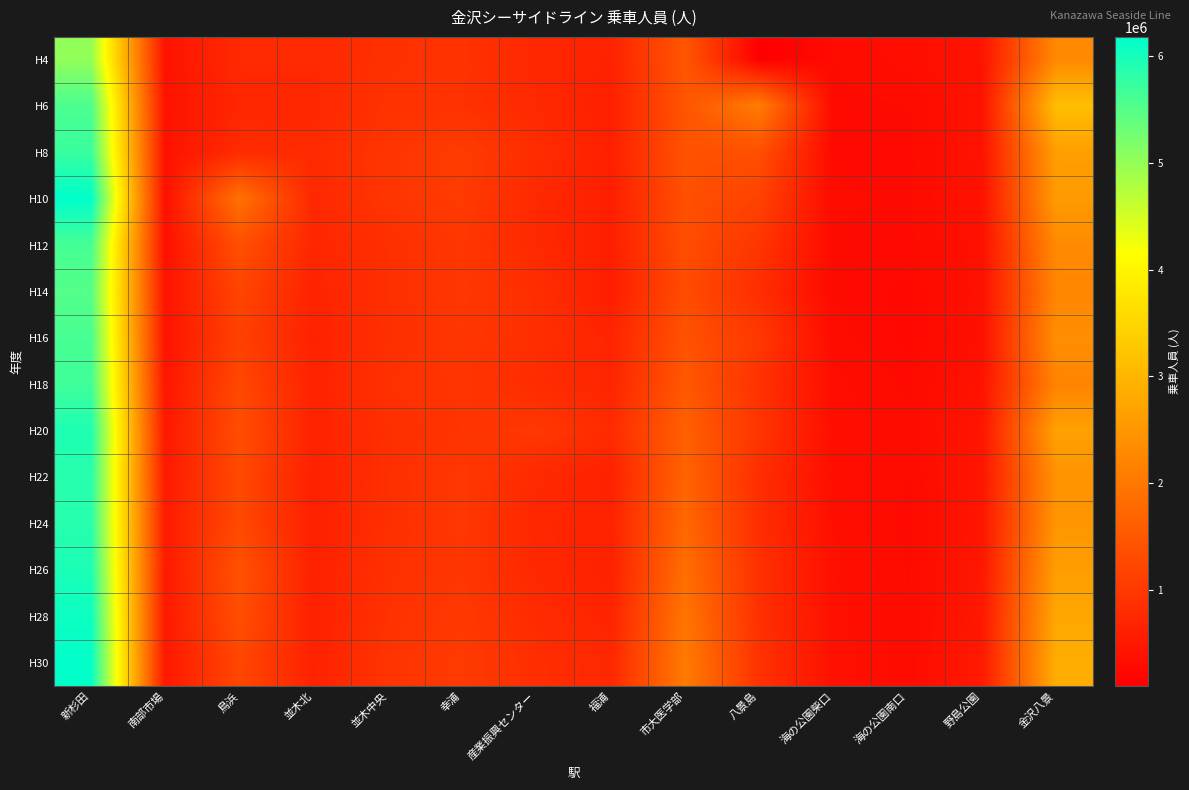

At 海の公園柴口, list the series in order from smallest to largest.

H8, H6, H12, H14, H4, H10, H16, H18, H20, H22, H24, H26, H28, H30